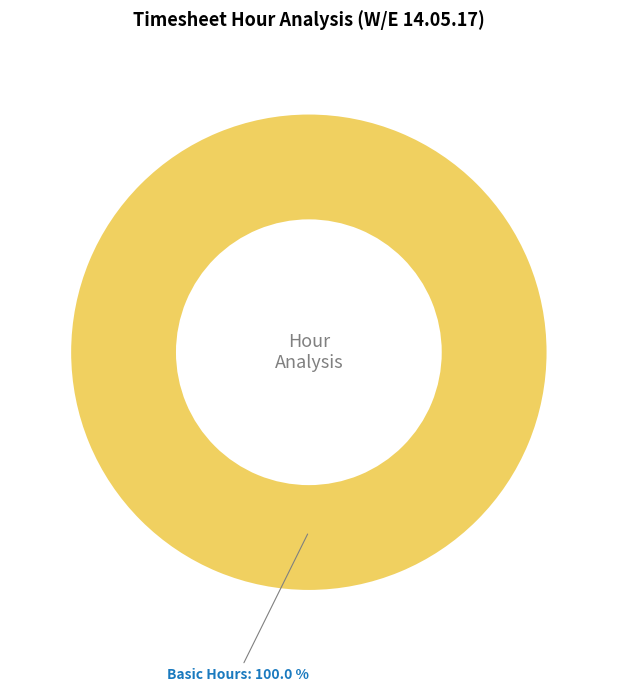

Rank the categories by value from lowest to highest.

Basic Hours